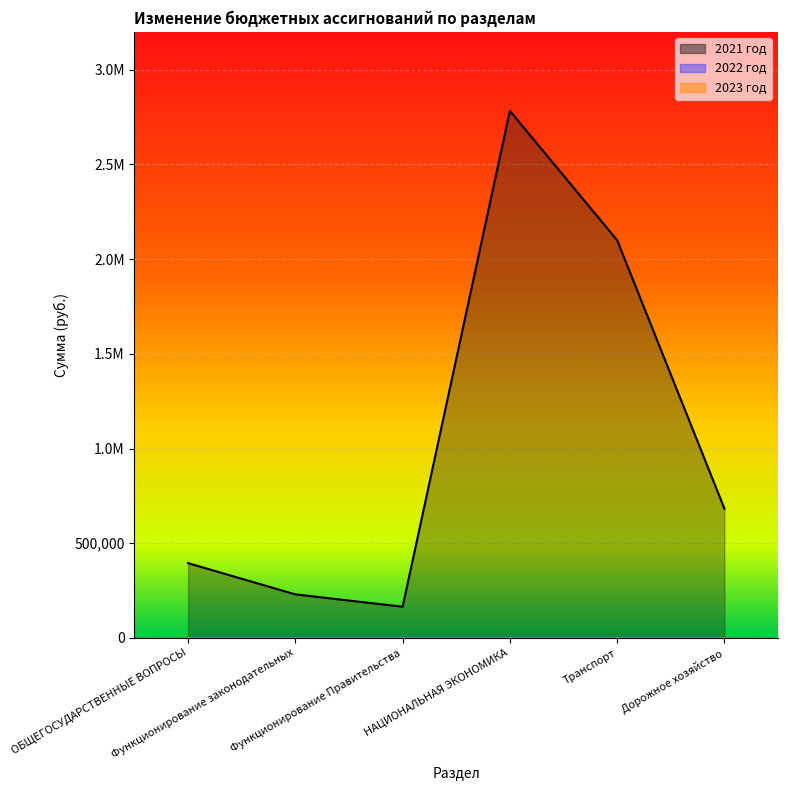

True or false: 2021 год has more than 2 points higher than both neighbors.

False